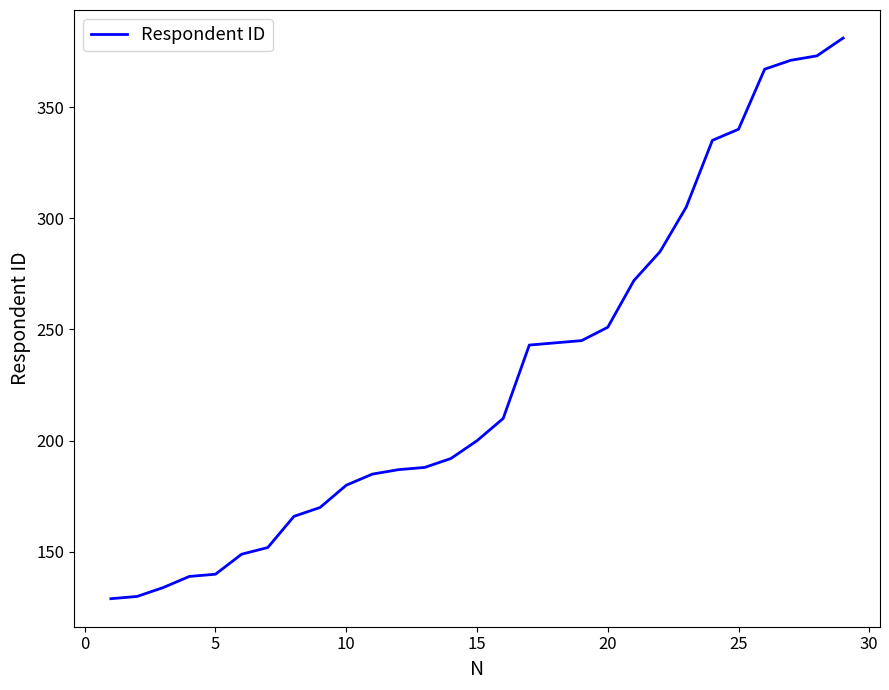

What is the smallest value displayed?

129